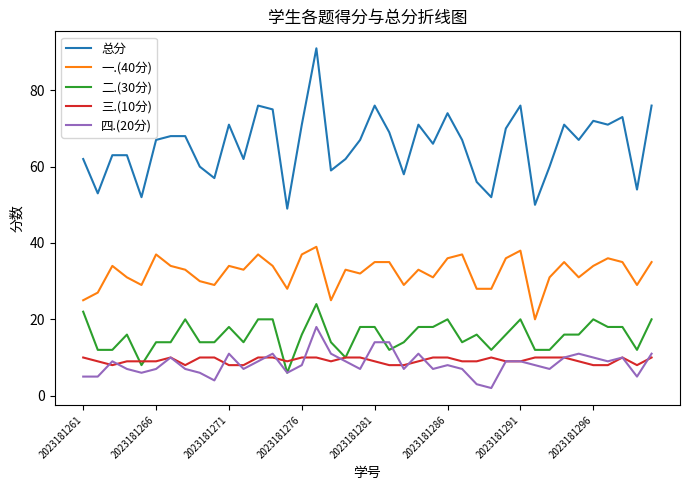

Which series has the largest range (max minus min)?

总分